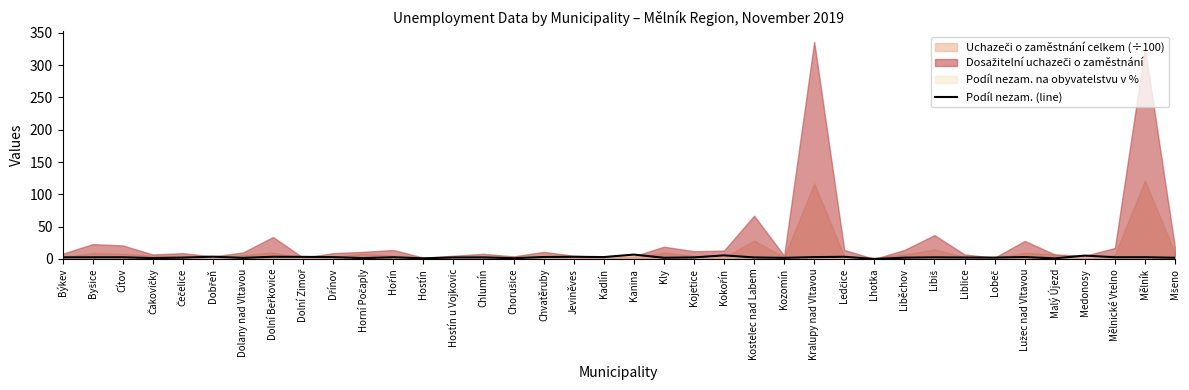

Does the chart display data point markers on the line(s)?

No